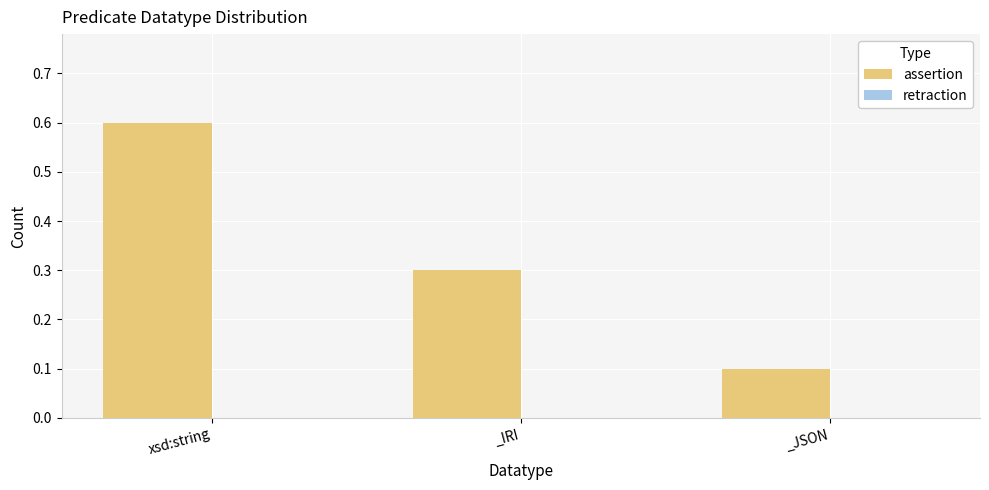

Which label corresponds to the largest value in the chart?

xsd:string